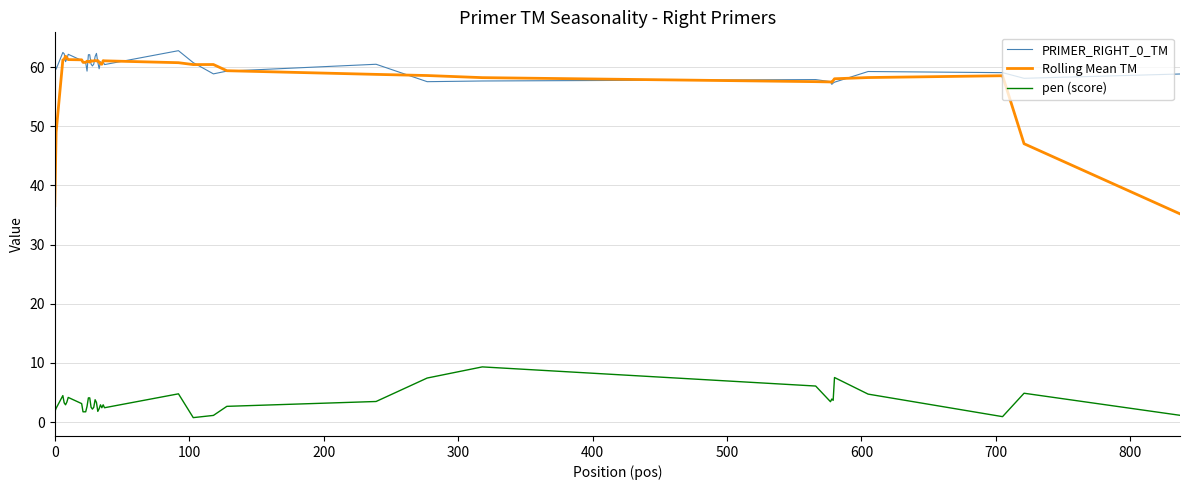

Does the chart display data point markers on the line(s)?

No